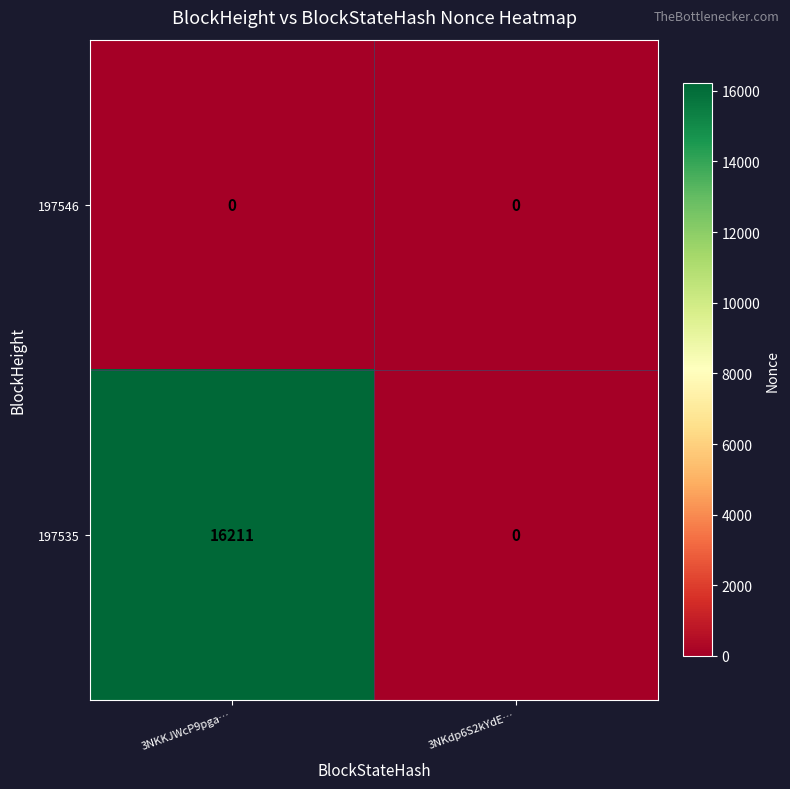

At which category is the sum across all series the highest?

3NKKJWcP9pga…